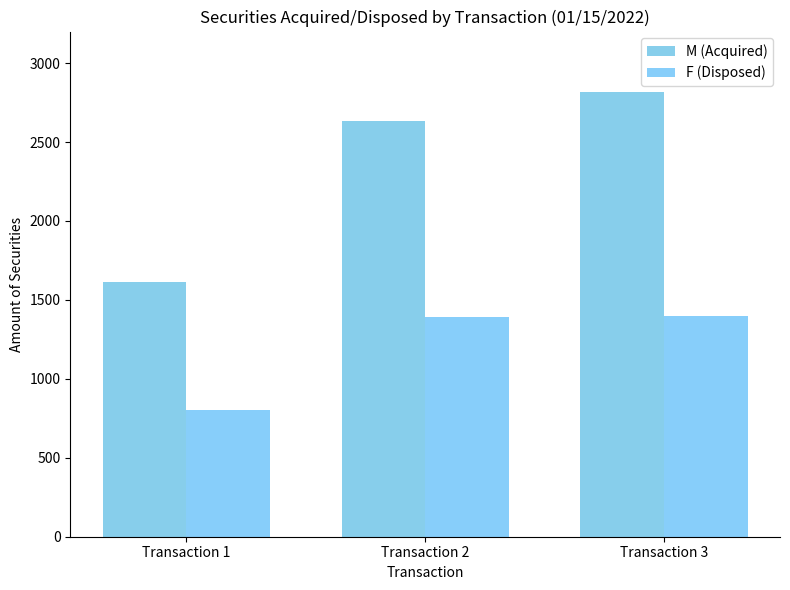

How many values in the M (Acquired) series are below 2636?

1